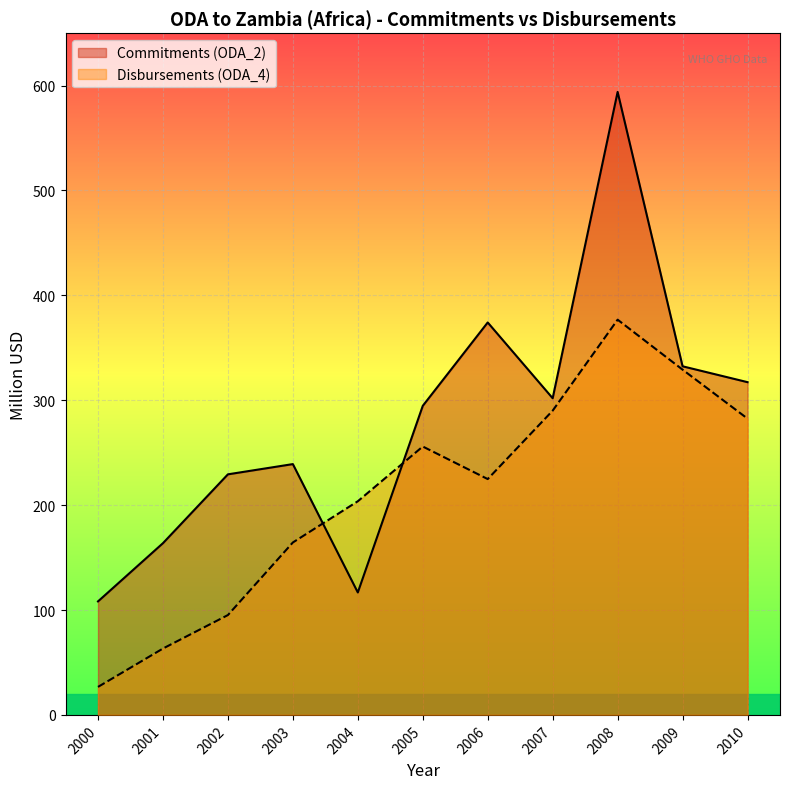

The Commitments (ODA_2) series shows 374.2 at 2006. True or false?

True